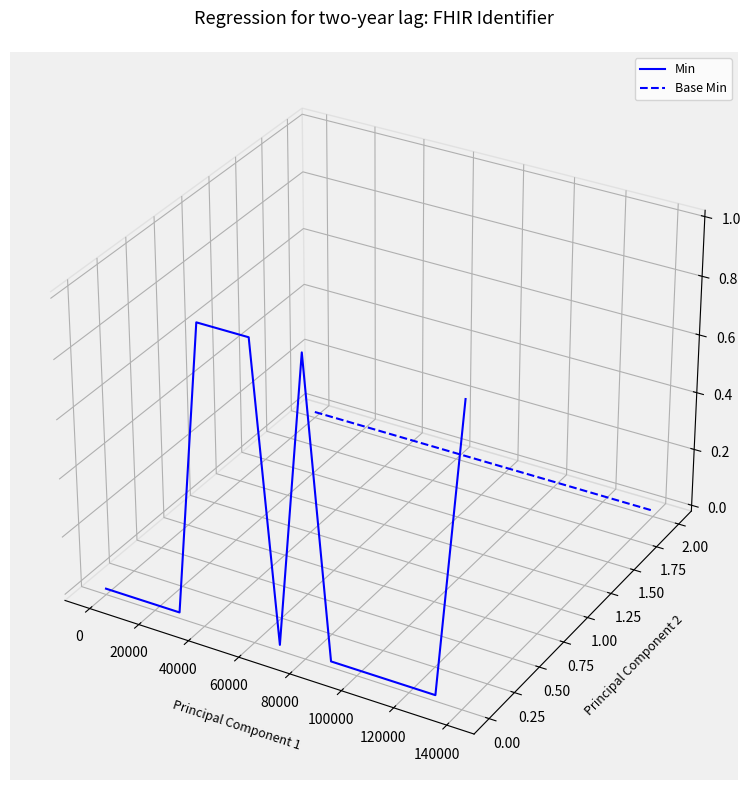

Which category has the highest value in the Min series?

60000